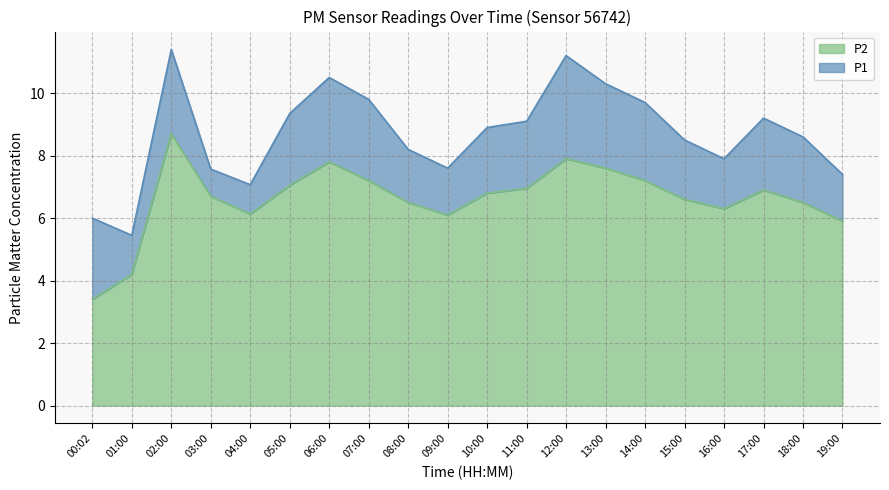

True or false: P2 and P1 cross at least once.

False